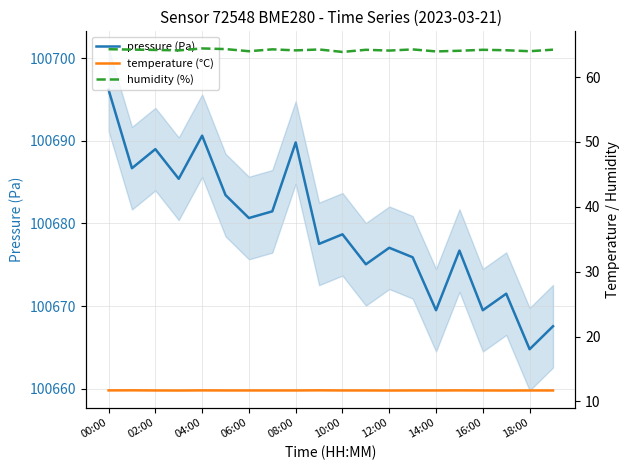

Where does the pressure (Pa) series first go above 100678?

00:00